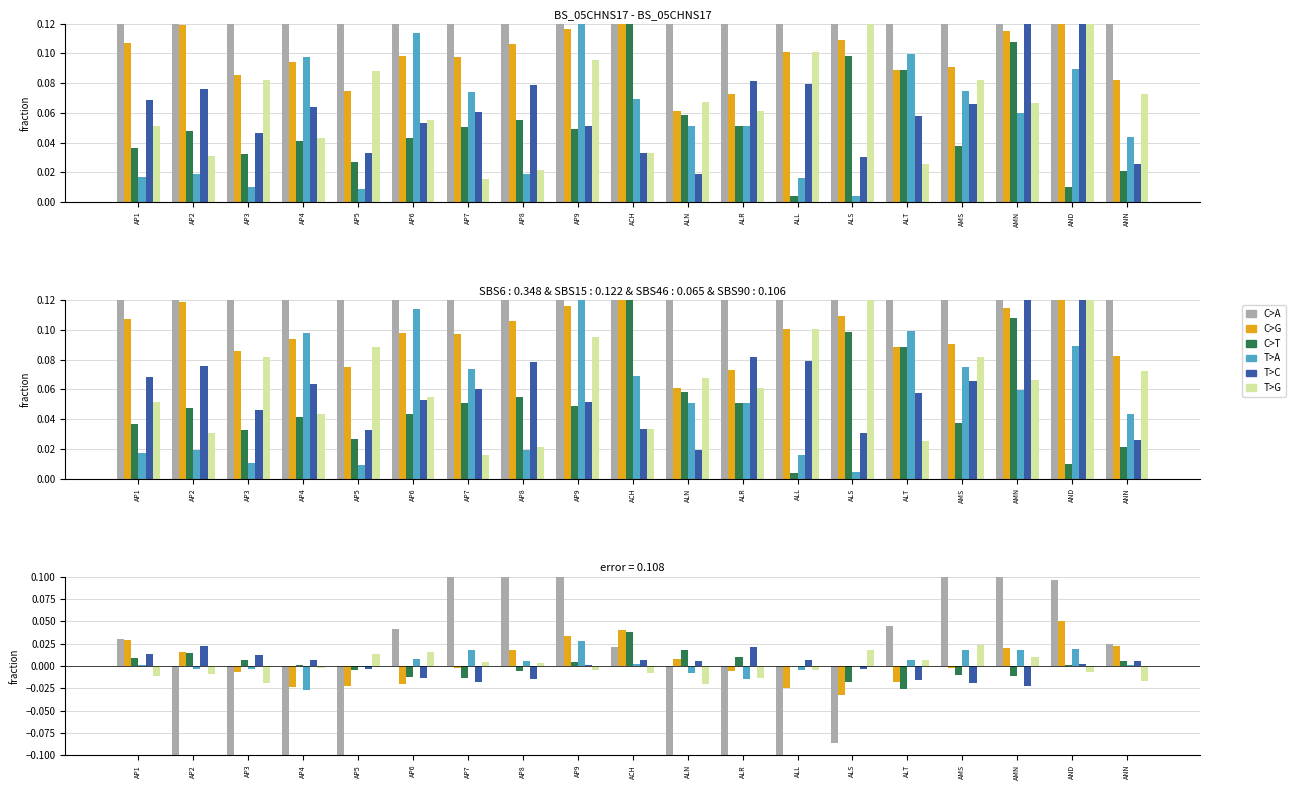

Which has a higher value, ANN or ALT?

ALT